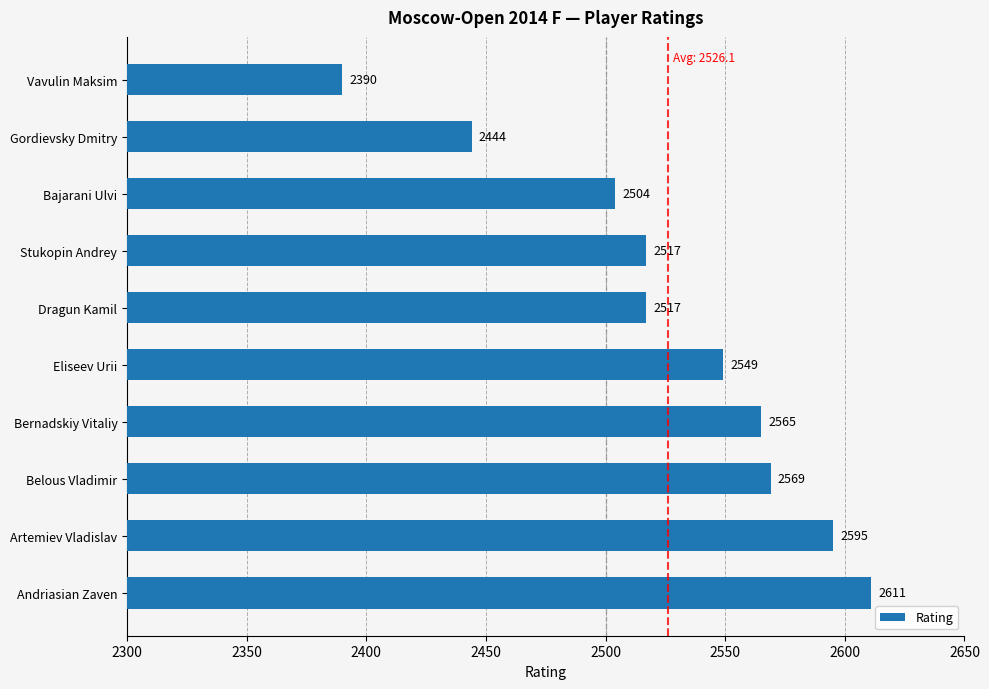

At which category does the chart reach its peak across all series?

Andriasian Zaven